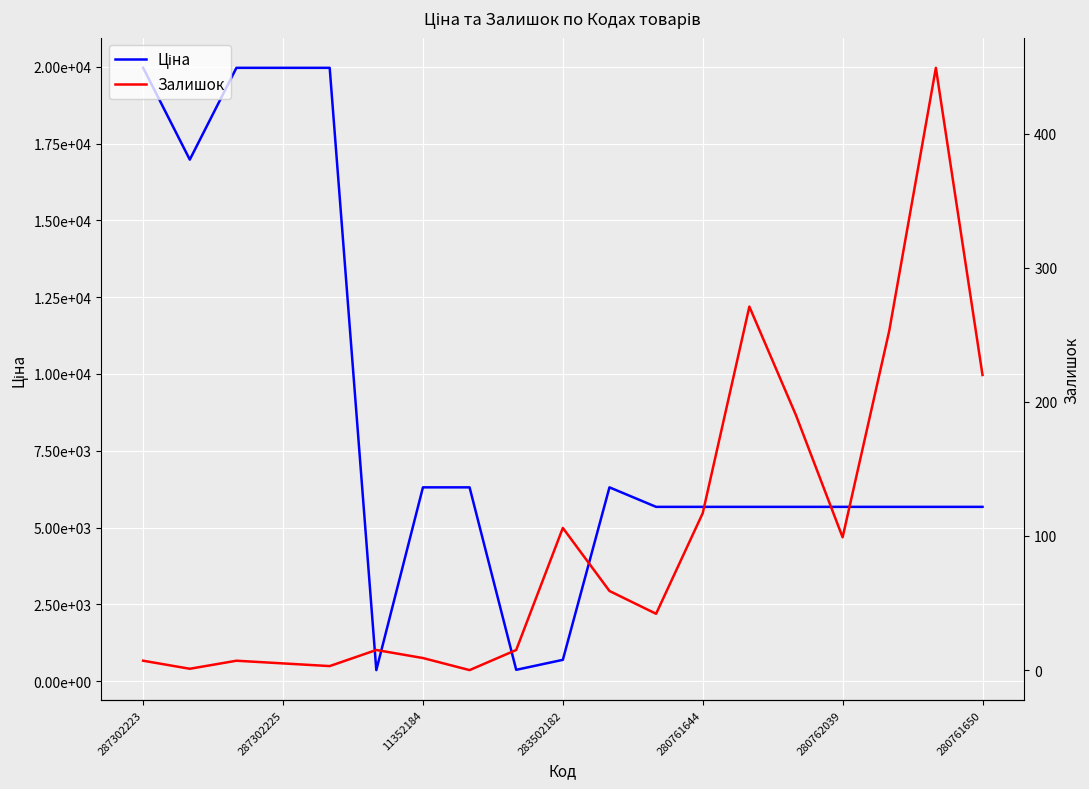

True or false: Залишок and Ціна intersect in this chart.

False